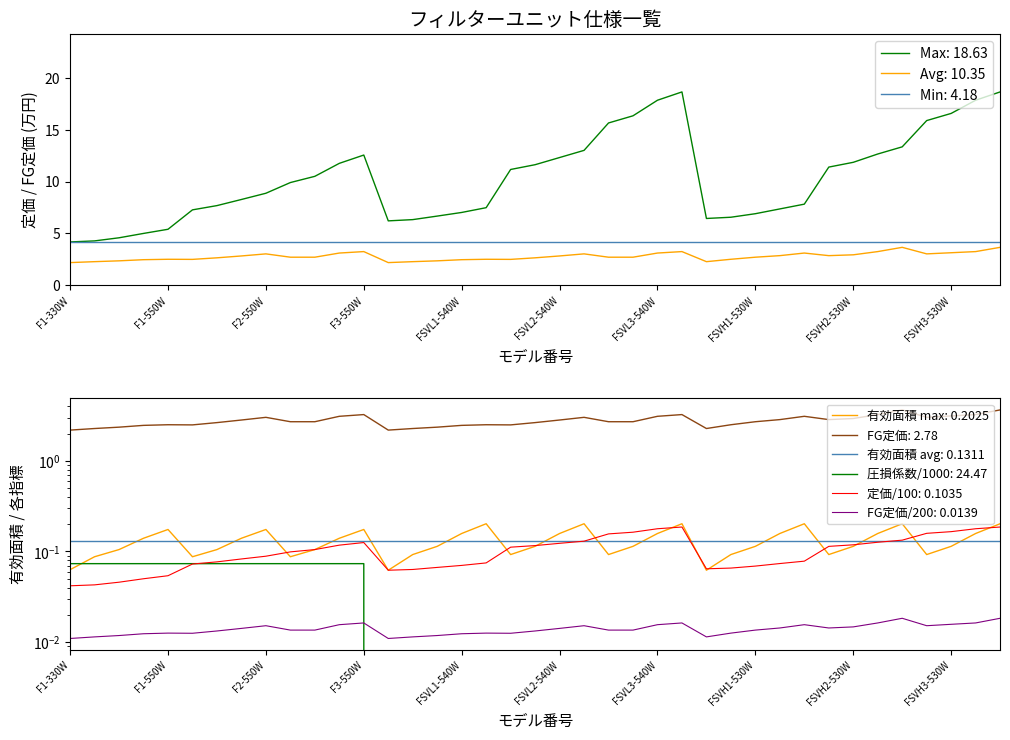

Is this an area chart (filled region under the line)?

No